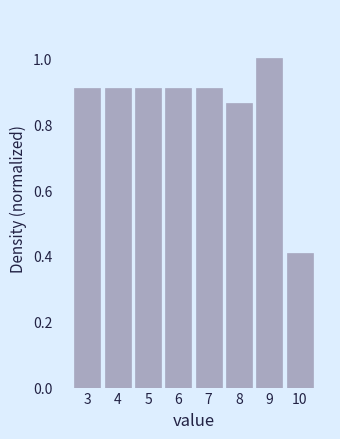

Which category has the lowest value across all series?

10